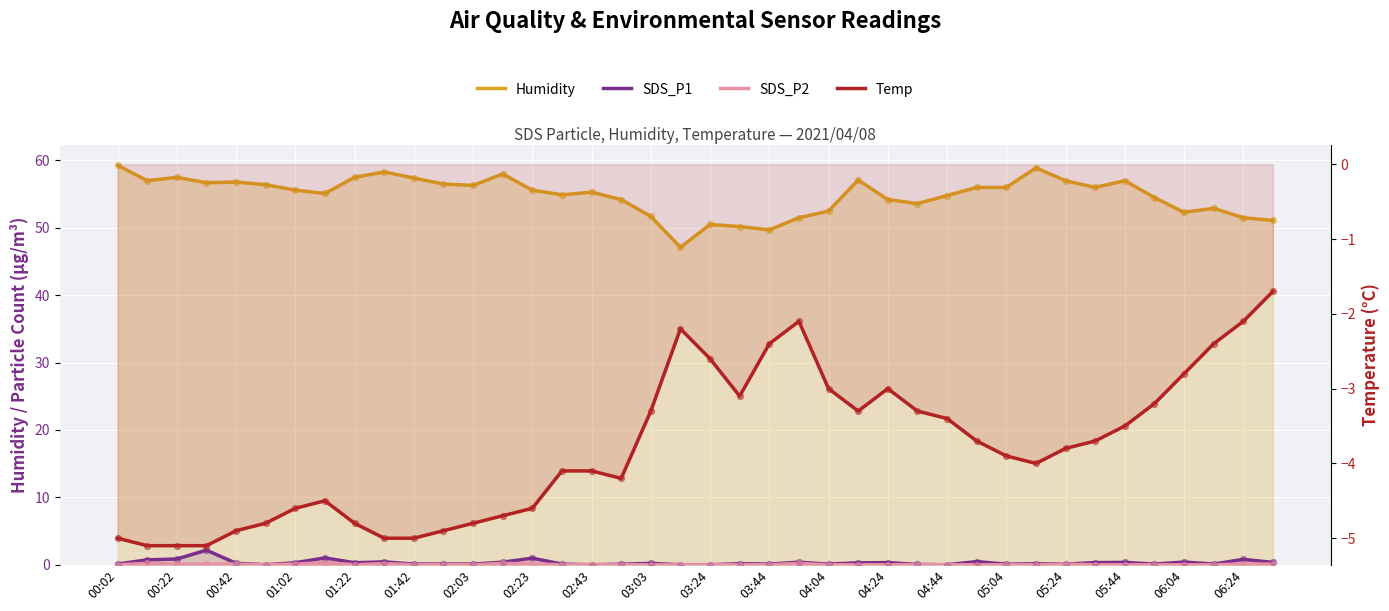

What are all the series names shown in the legend?

Humidity, SDS_P1, SDS_P2, Temp